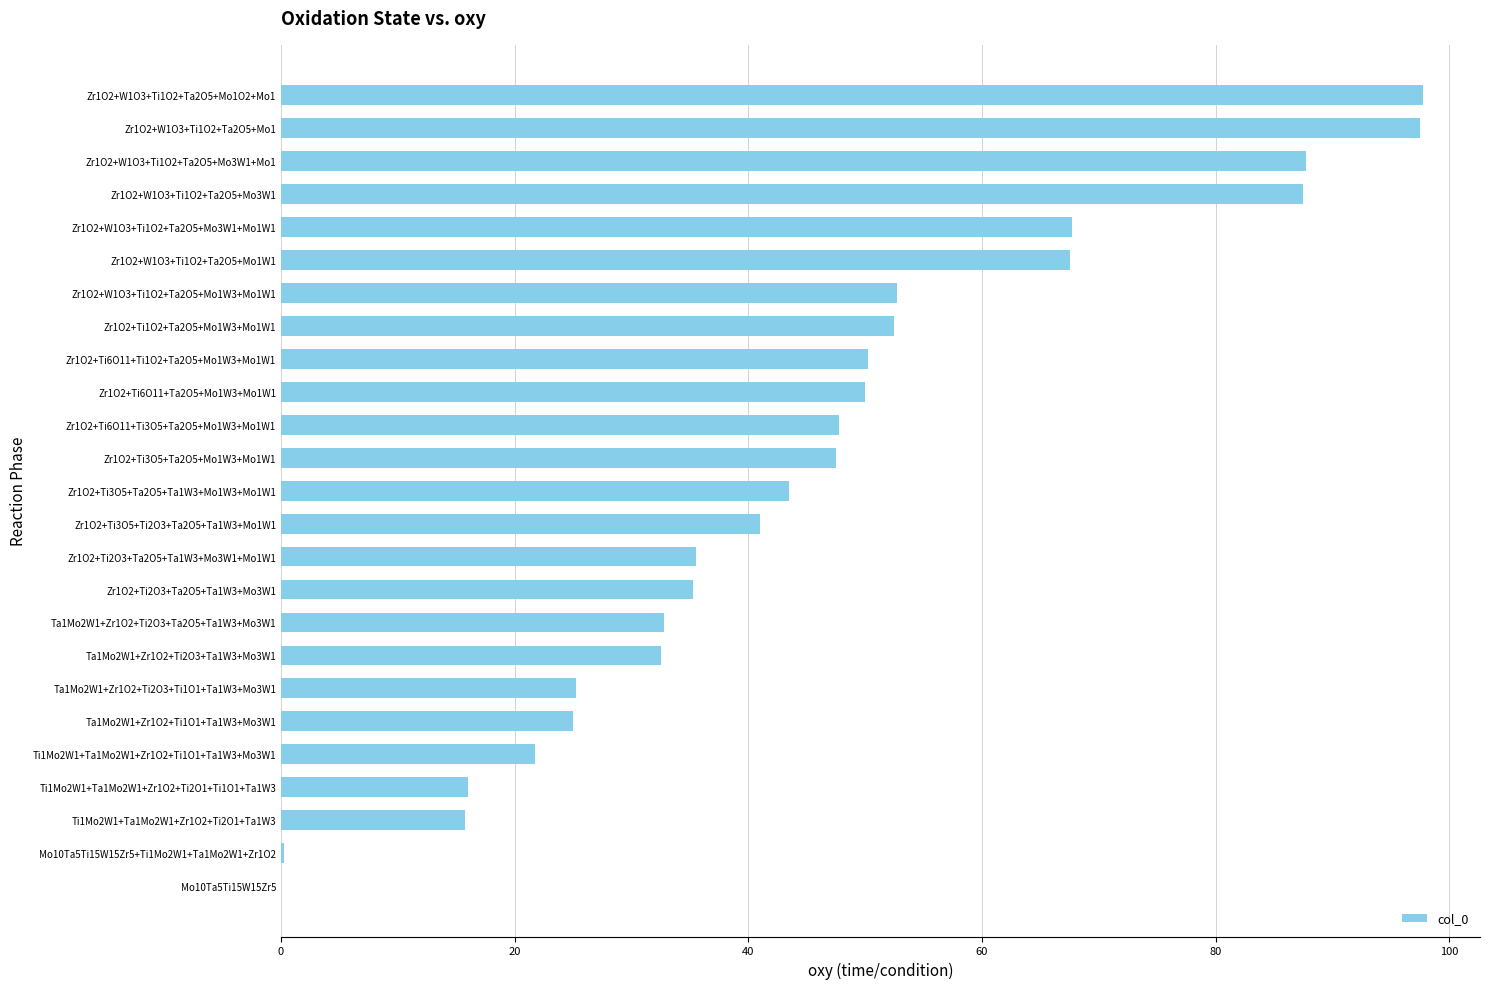

What is the ratio of the value at Zr1O2+W1O3+Ti1O2+Ta2O5+Mo3W1+Mo1 to the value at Zr1O2+Ti3O5+Ti2O3+Ta2O5+Ta1W3+Mo1W1?

2.1